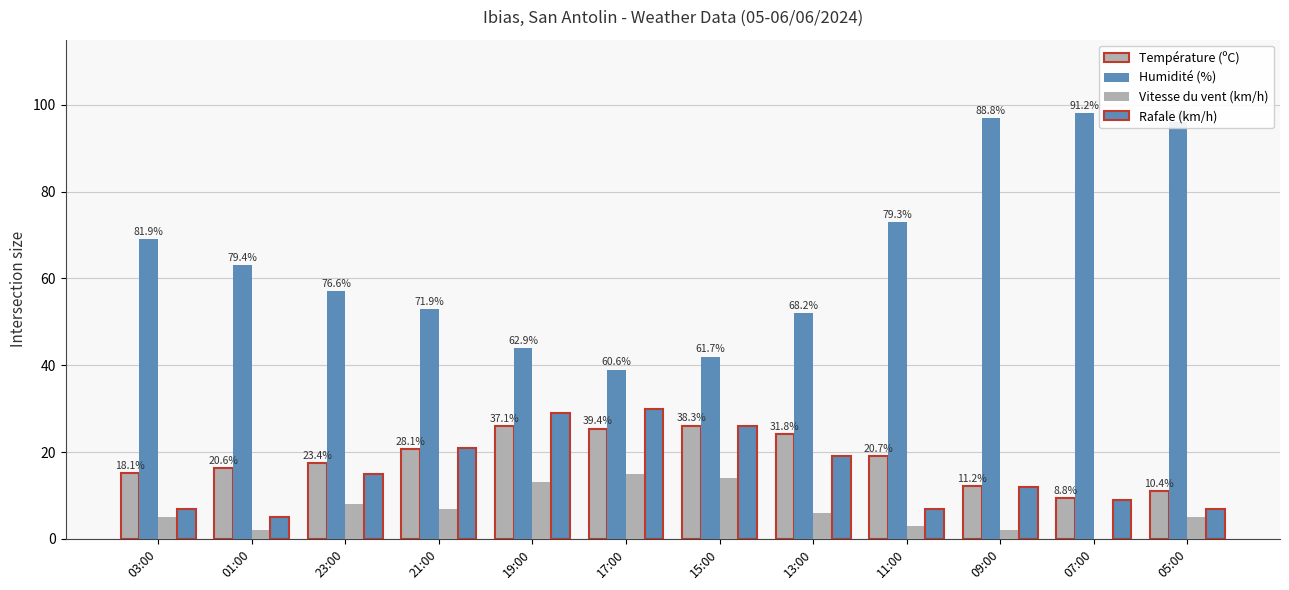

Reading left to right, list all the values displayed in this chart.

Température (ºC): 03:00=15.2	01:00=16.3	23:00=17.4	21:00=20.7	19:00=25.9	17:00=25.4	15:00=26.1	13:00=24.2	11:00=19.1	09:00=12.2	07:00=9.4	05:00=11.1
Humidité (%): 03:00=69.0	01:00=63.0	23:00=57.0	21:00=53.0	19:00=44.0	17:00=39.0	15:00=42.0	13:00=52.0	11:00=73.0	09:00=97.0	07:00=98.0	05:00=96.0
Vitesse du vent (km/h): 03:00=5.0	01:00=2.0	23:00=8.0	21:00=7.0	19:00=13.0	17:00=15.0	15:00=14.0	13:00=6.0	11:00=3.0	09:00=2.0	07:00=0.0	05:00=5.0
Rafale (km/h): 03:00=7.0	01:00=5.0	23:00=15.0	21:00=21.0	19:00=29.0	17:00=30.0	15:00=26.0	13:00=19.0	11:00=7.0	09:00=12.0	07:00=9.0	05:00=7.0